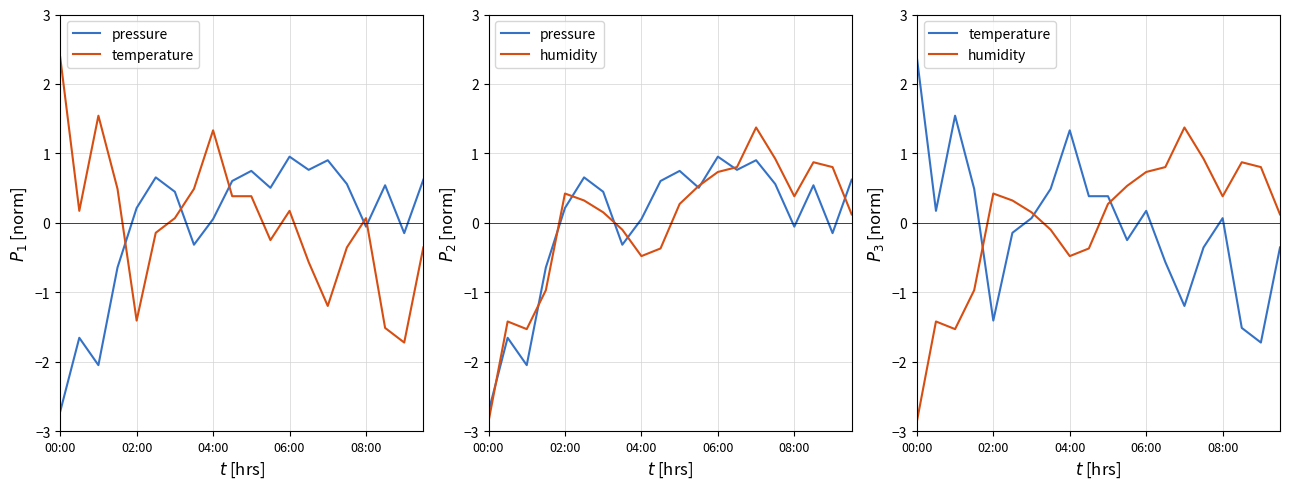

At which category is the sum across all series the highest?

06:00